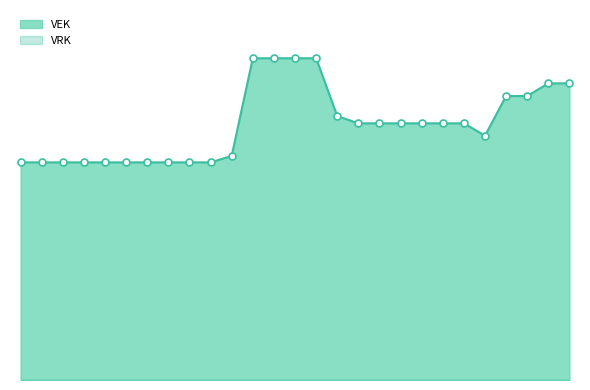

What is the maximum value for VEK_markers?

12360